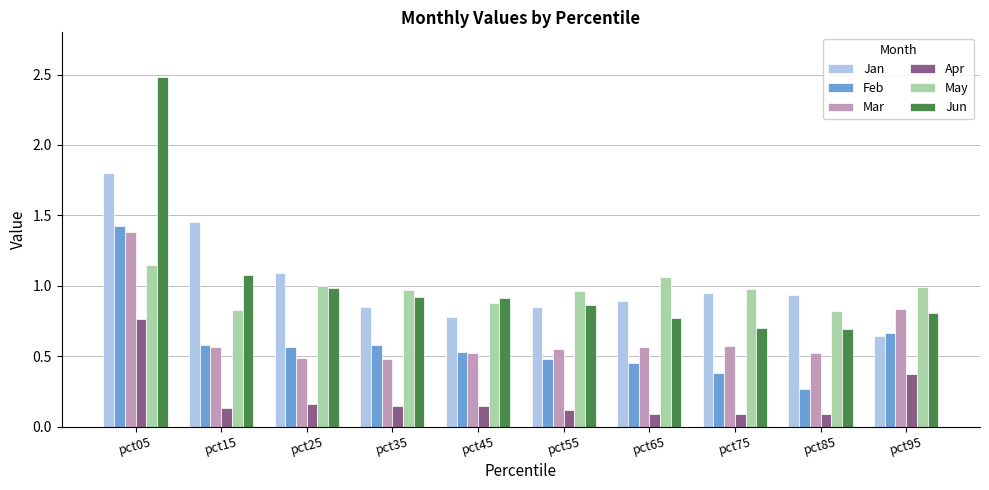

What is the maximum value shown in the chart?

2.5